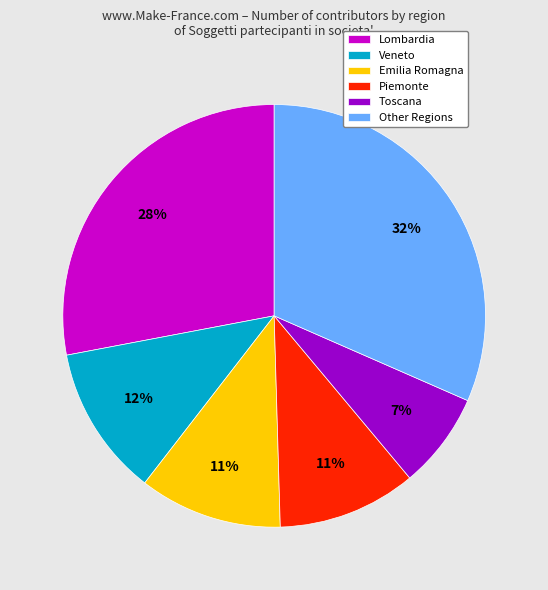

Between Lombardia and Emilia Romagna, which is larger?

Lombardia